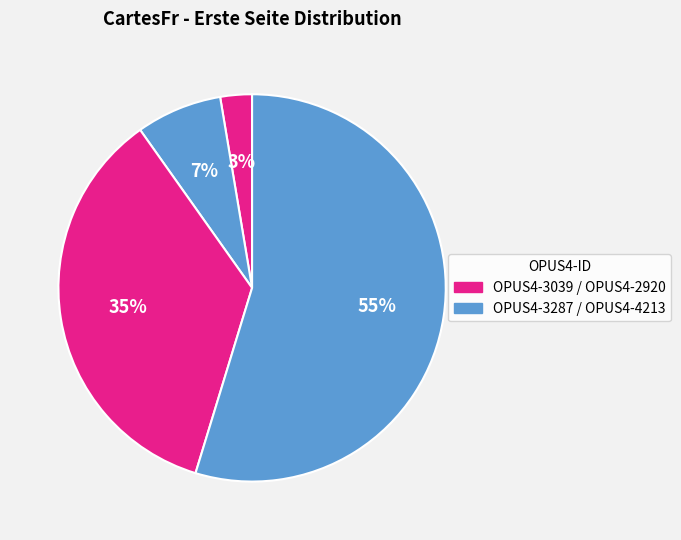

How many slices are in this pie chart?

4